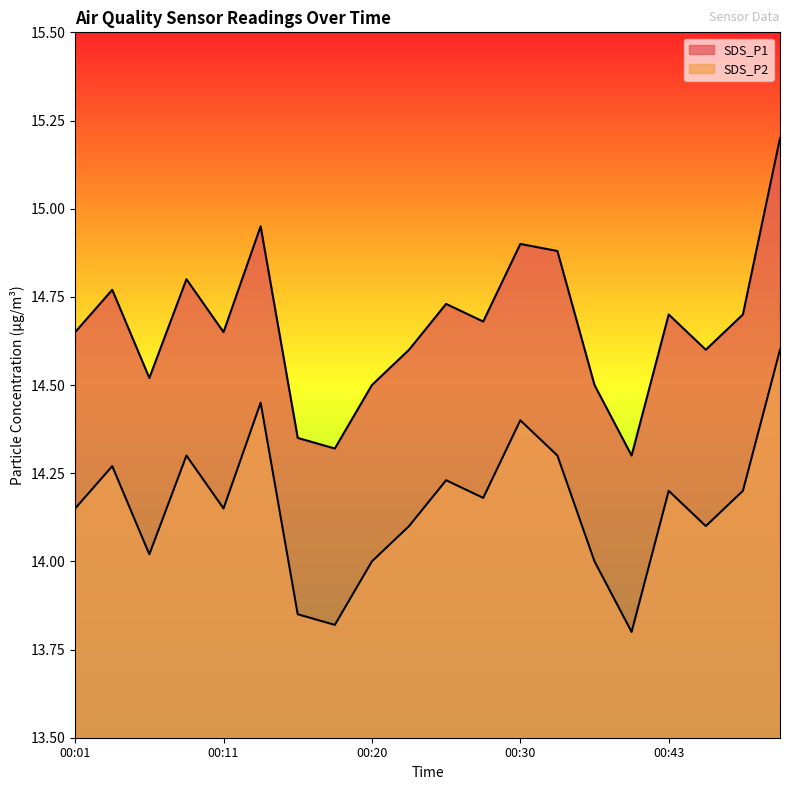

What is the value of the SDS_P1 point at the 15th from the left?

14.5